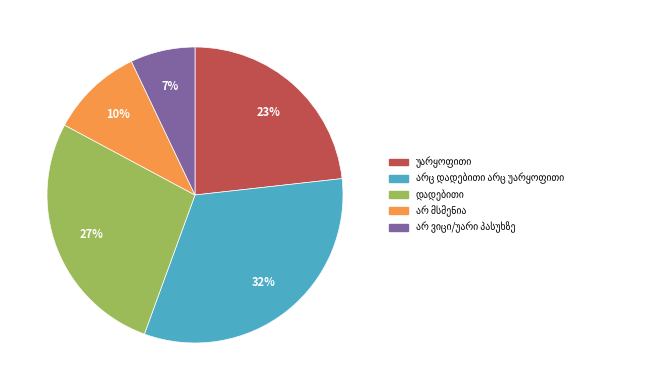

How many segments does this pie chart have?

5